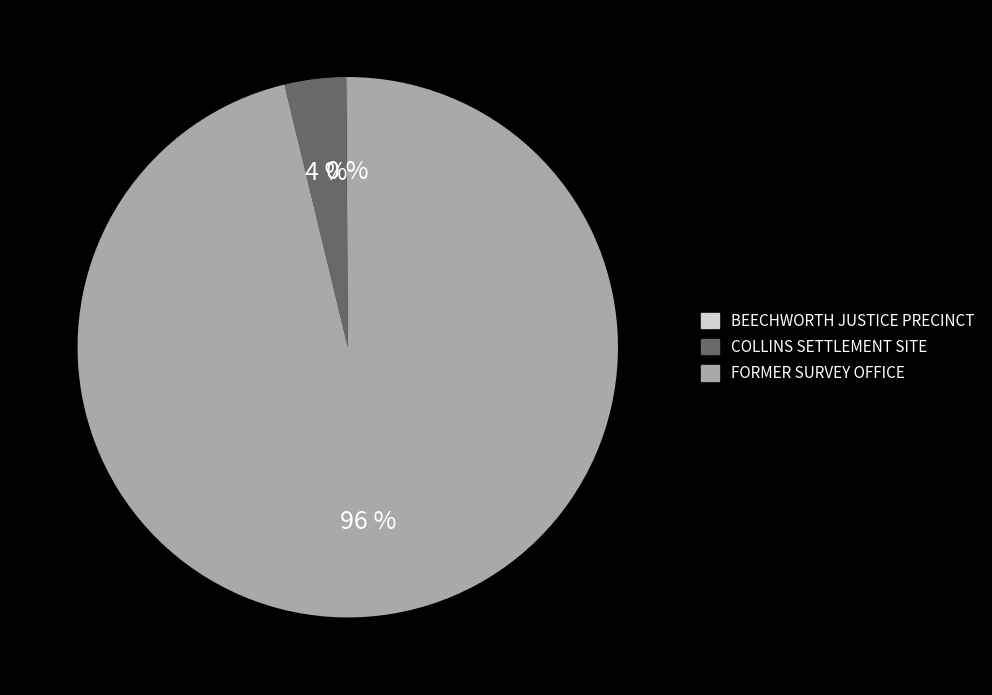

What is the largest slice in the pie chart?

FORMER SURVEY OFFICE